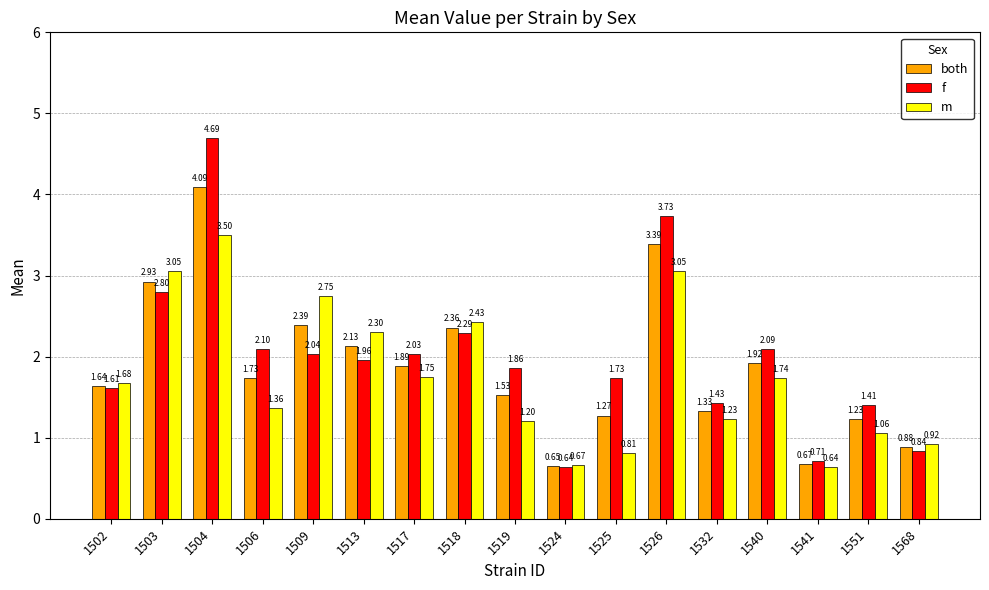

Where does the f series first go above 1?

1502